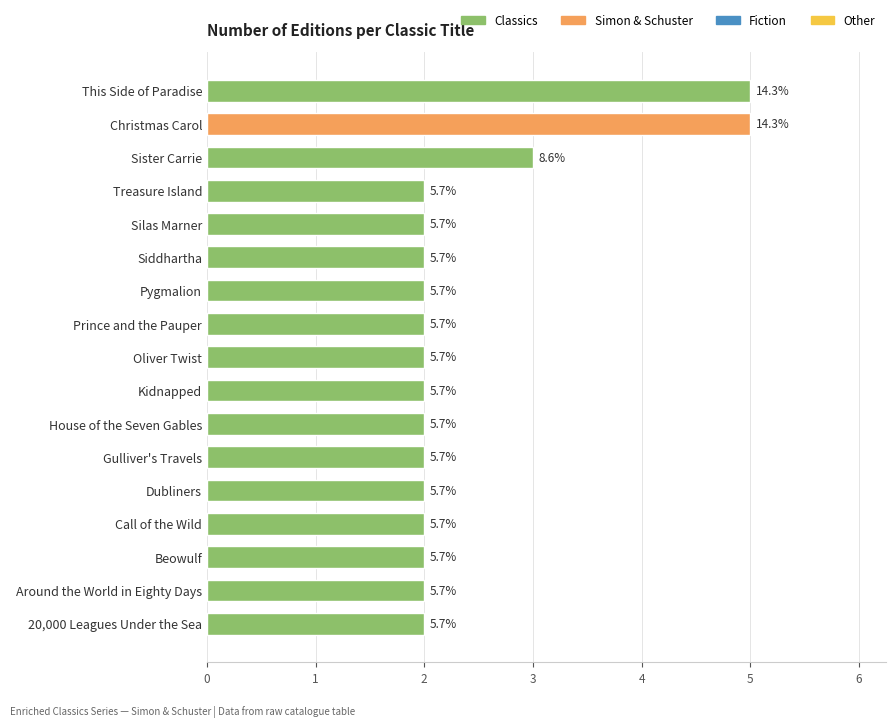

How many bars are there in total?

17